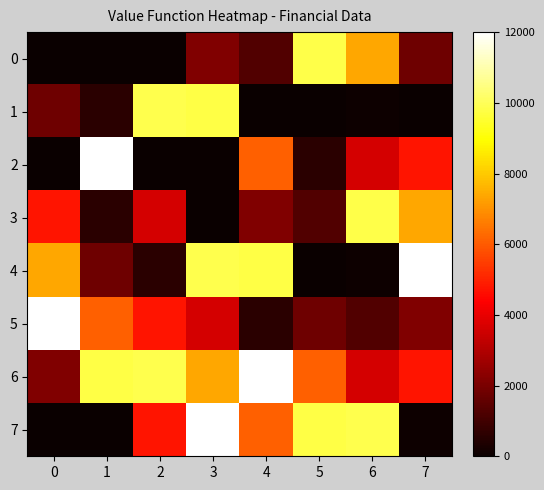

At which category does the chart reach its peak across all series?

1